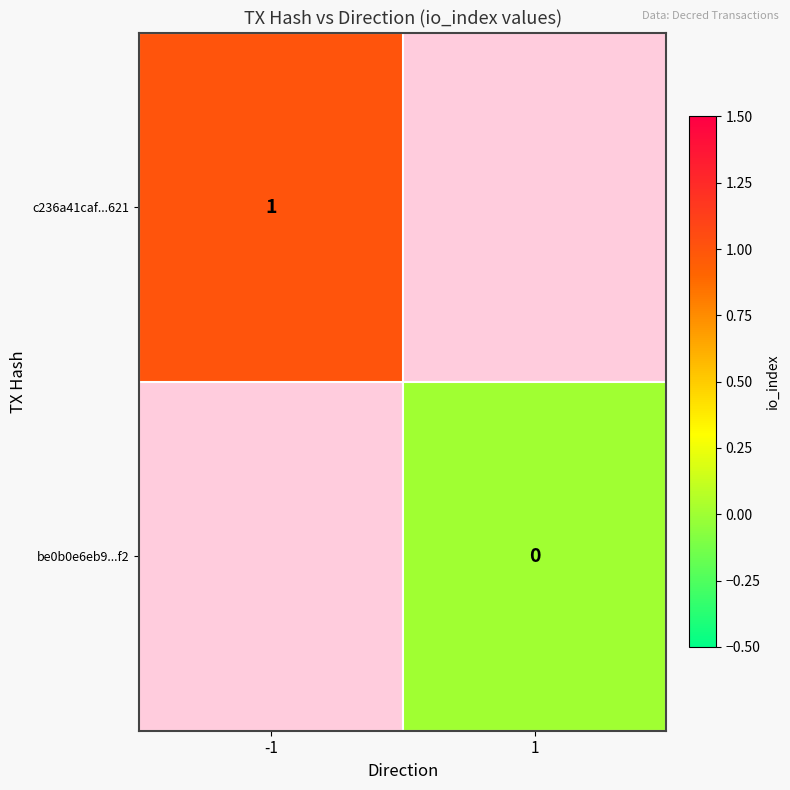

The c236a41caf...621 series shows 1 at -1. True or false?

True